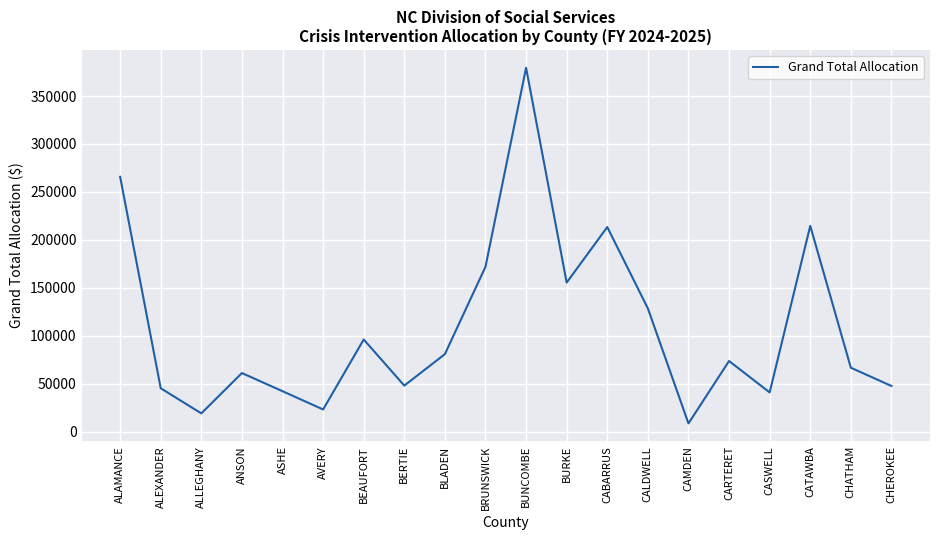

What is the greatest value displayed?

379407